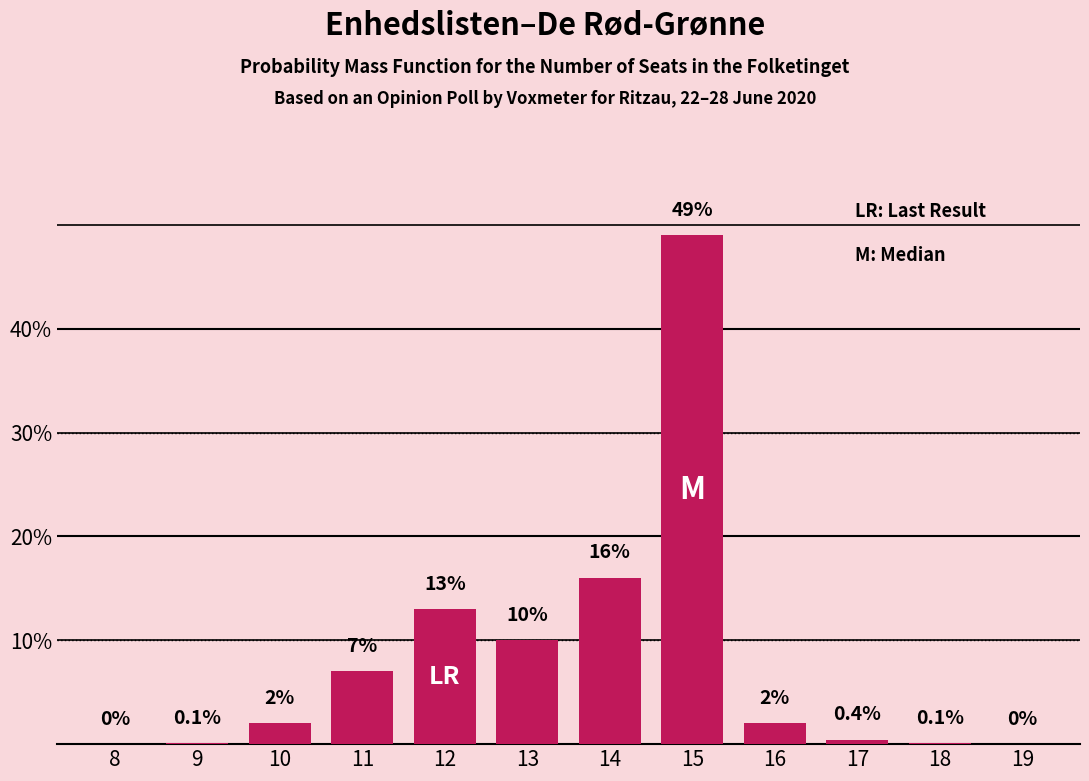

Reading left to right, transcribe all the data shown in this chart.

8=0.0	9=0.1	10=2.0	11=7.0	12=13.0	13=10.0	14=16.0	15=49.0	16=2.0	17=0.4	18=0.1	19=0.0